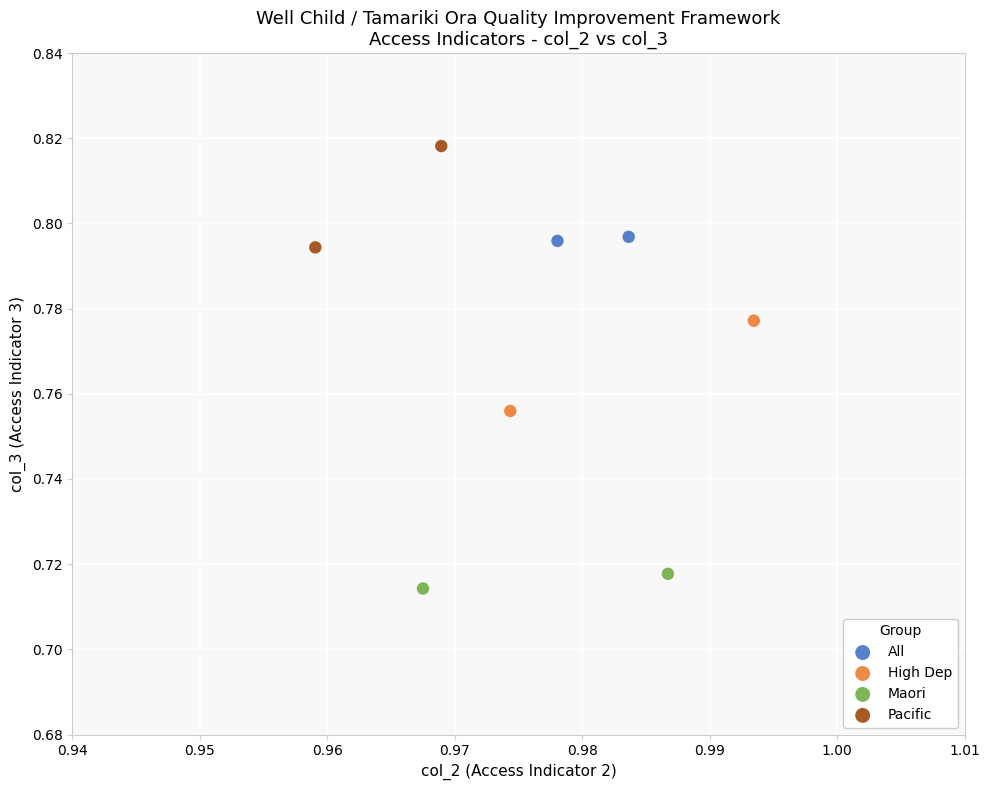

Which series has the largest Y range (max minus min)?

Pacific